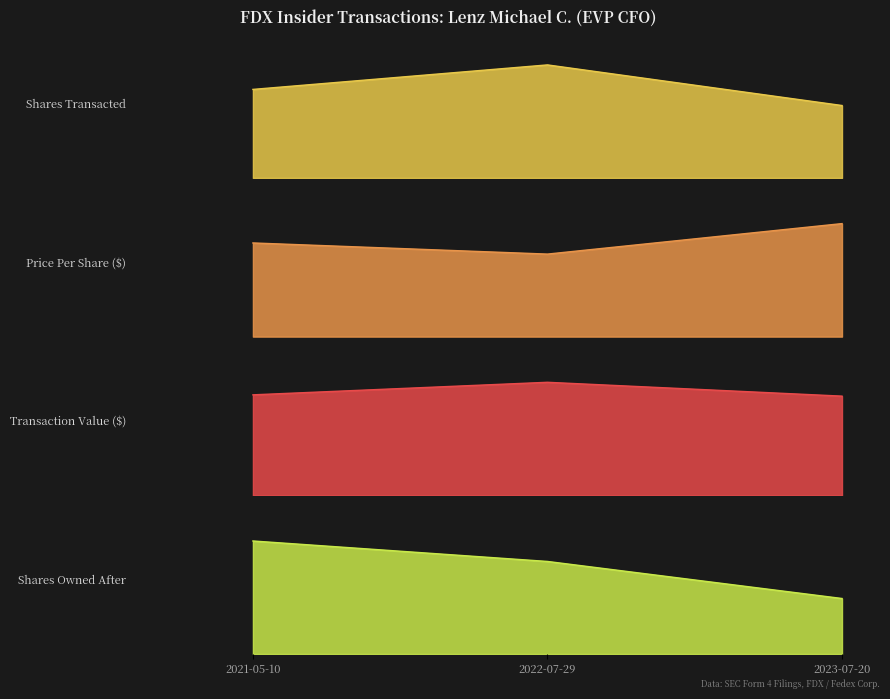

The transactionShares series shows 7335.0 at 2022-07-29. True or false?

True